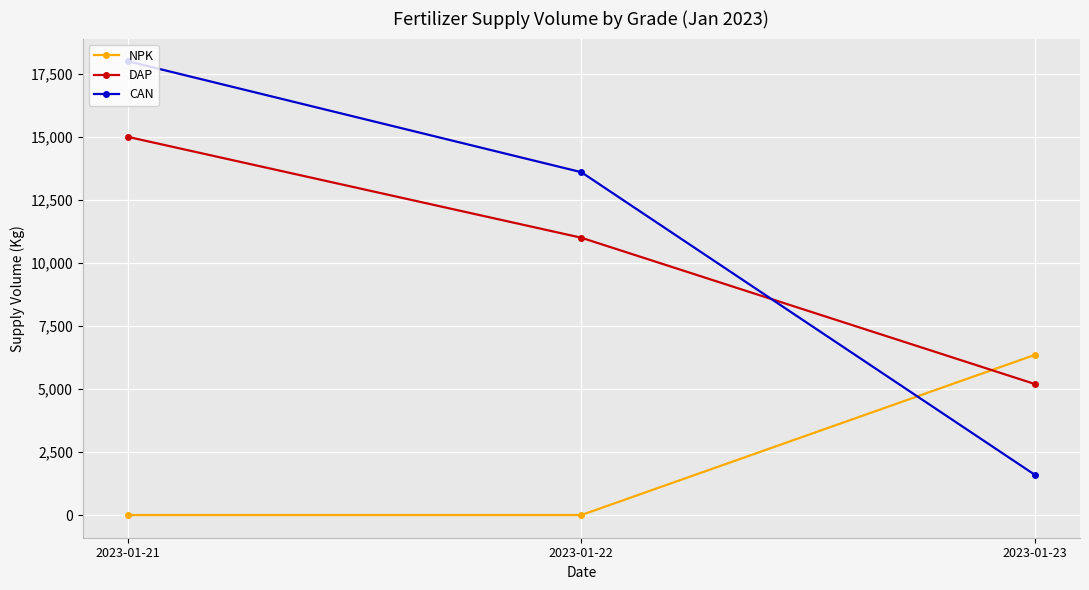

What is the lowest value of the CAN series?

1600